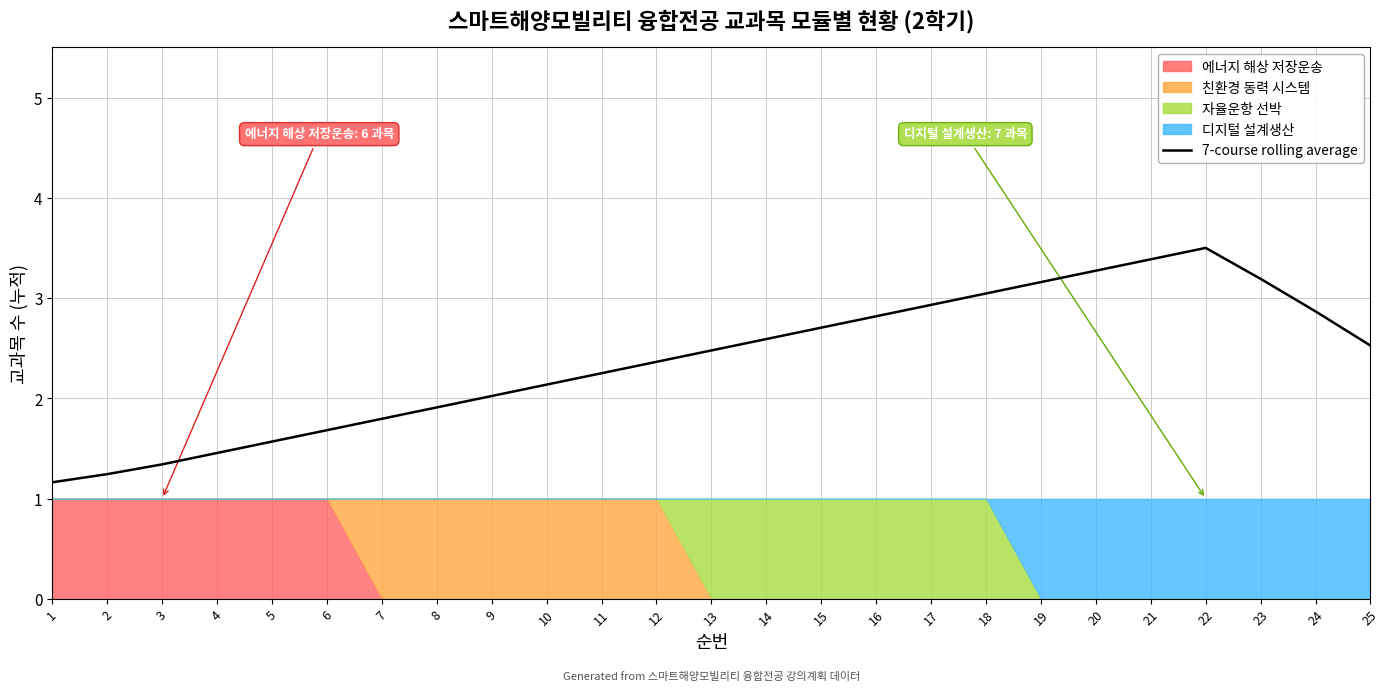

Is it true that the value at 14 is 2.6?

True